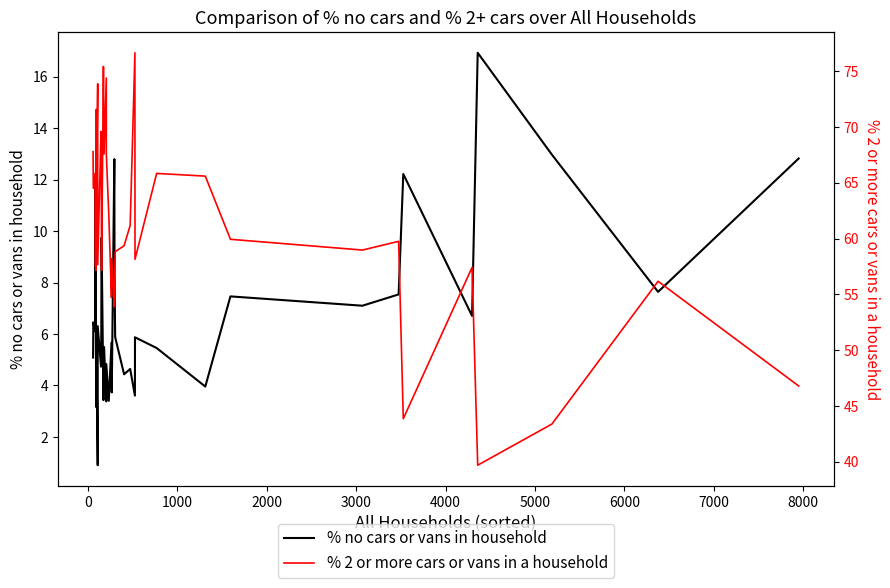

List the series in order of their overall mean, lowest first.

% no cars or vans in household, % 2 or more cars or vans in a household